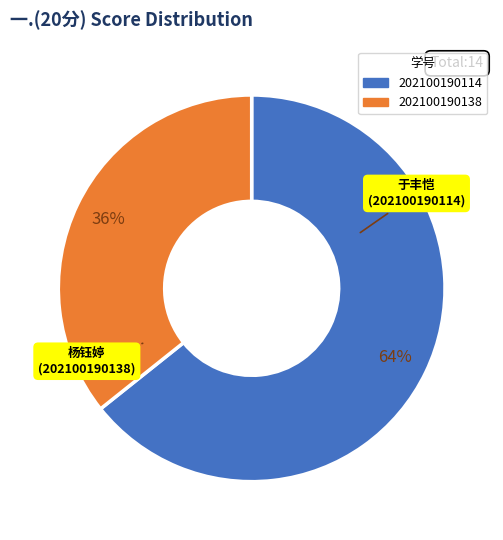

To the nearest percent, what percentage of the pie is 202100190138?

36%